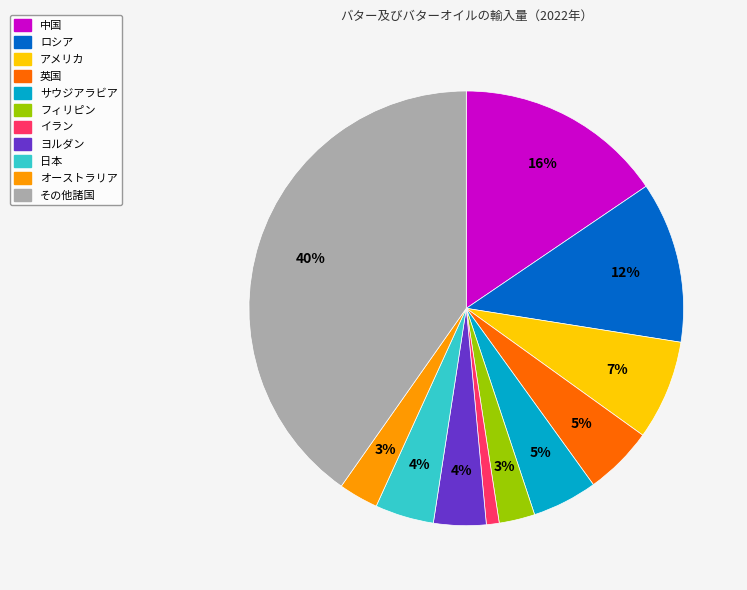

To the nearest percent, what is the difference between the largest and smallest slice percentages?

39%